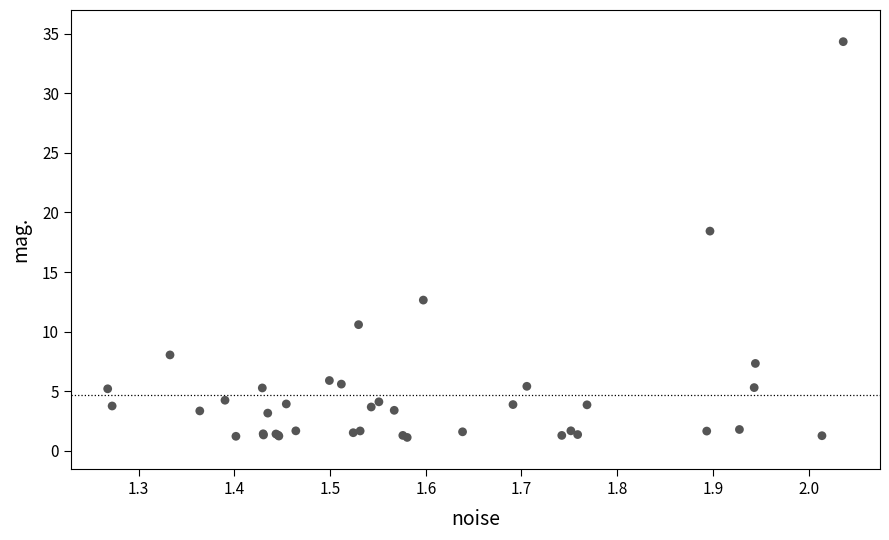

What Y value in the scatter plot is closest to 17?

18.4